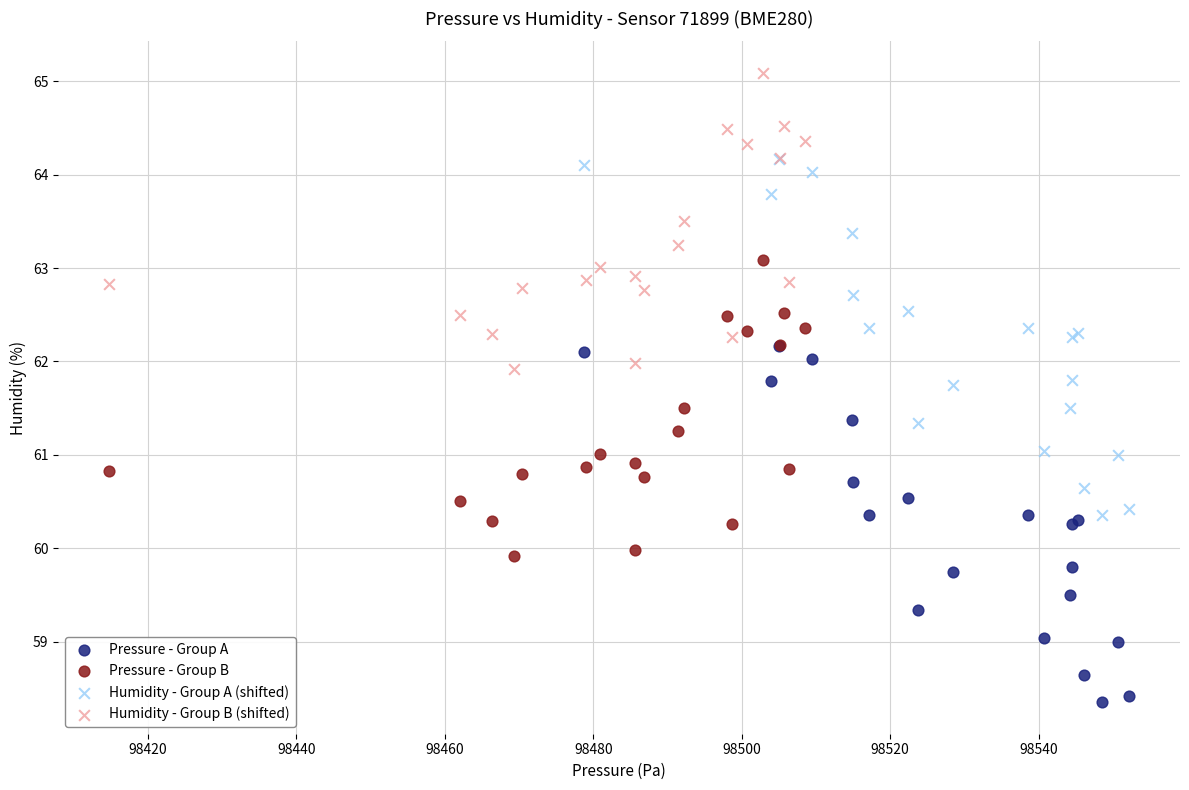

Which series contains the highest Y value?

Humidity - Group B (shifted)